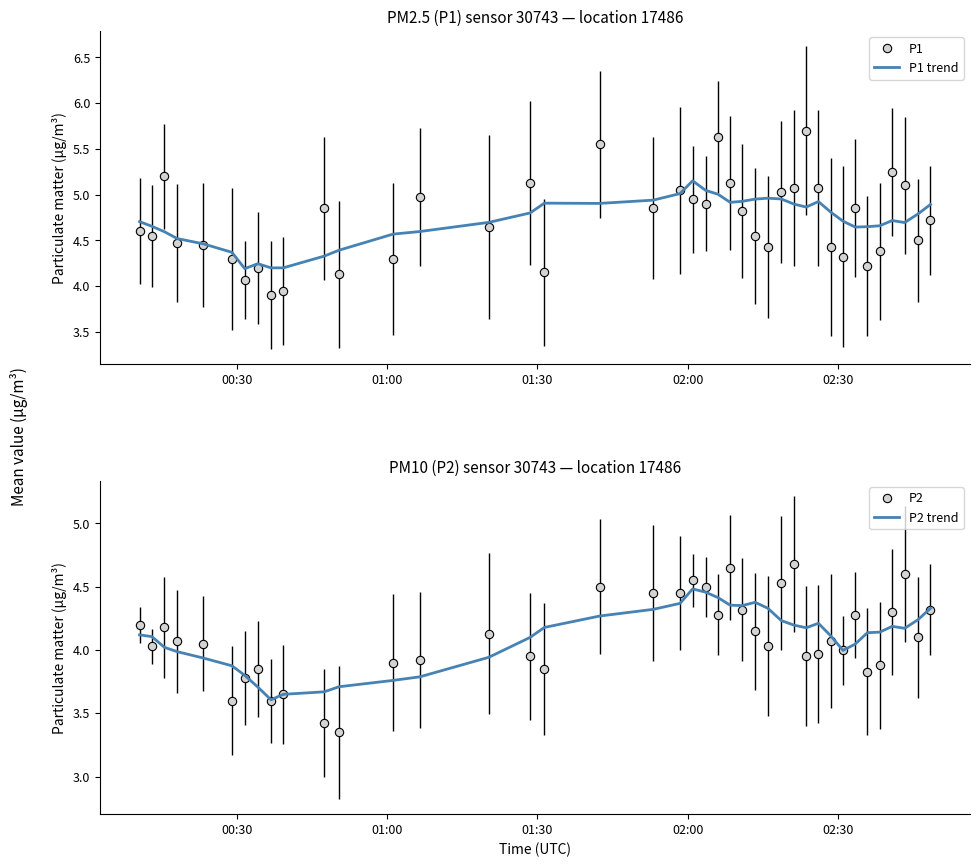

What is the difference between the maximum and minimum values in the P2 trend series?

0.9